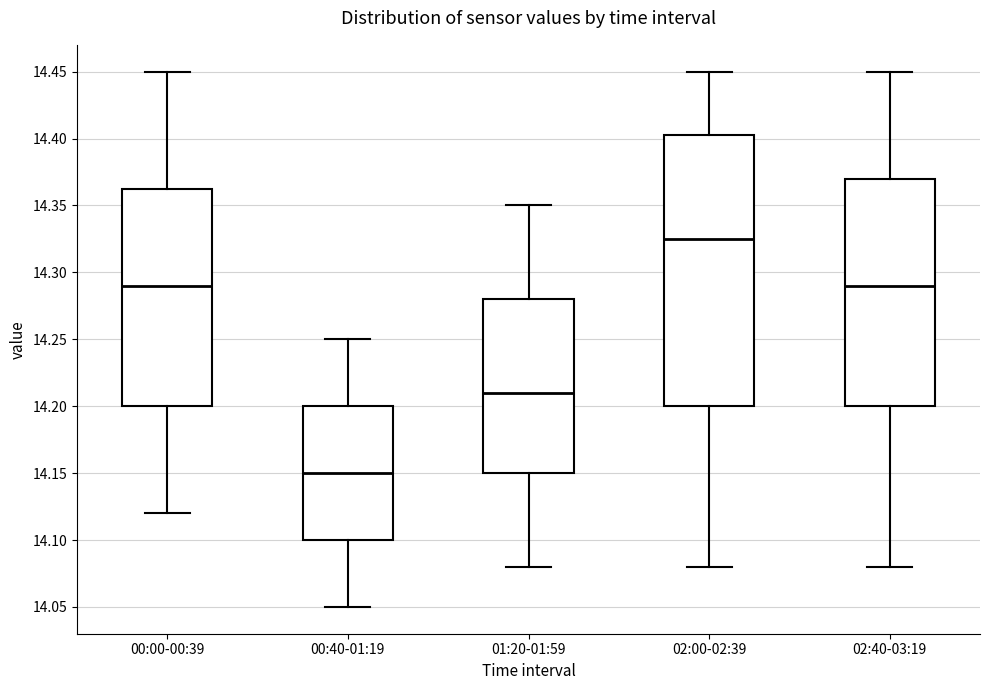

Where does the upper whisker of the box for 00:40-01:19 end on the y-axis? The values are not printed on the chart, so give them approximately, as read against the axis.

14.250